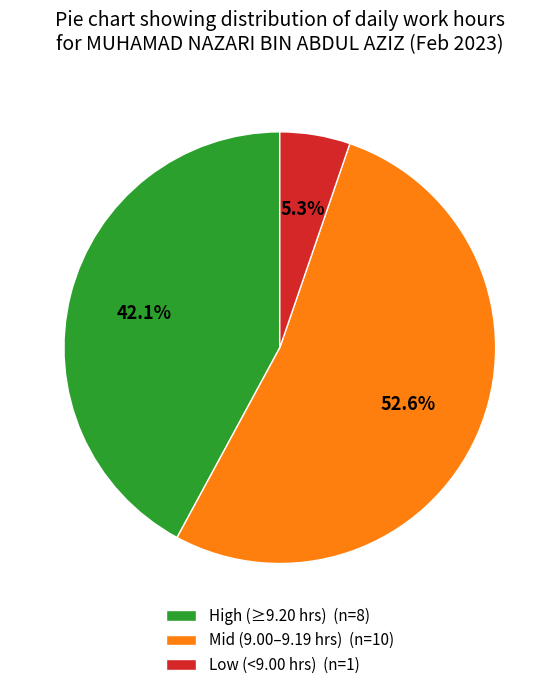

To the nearest percent, what is the average slice percentage?

33%